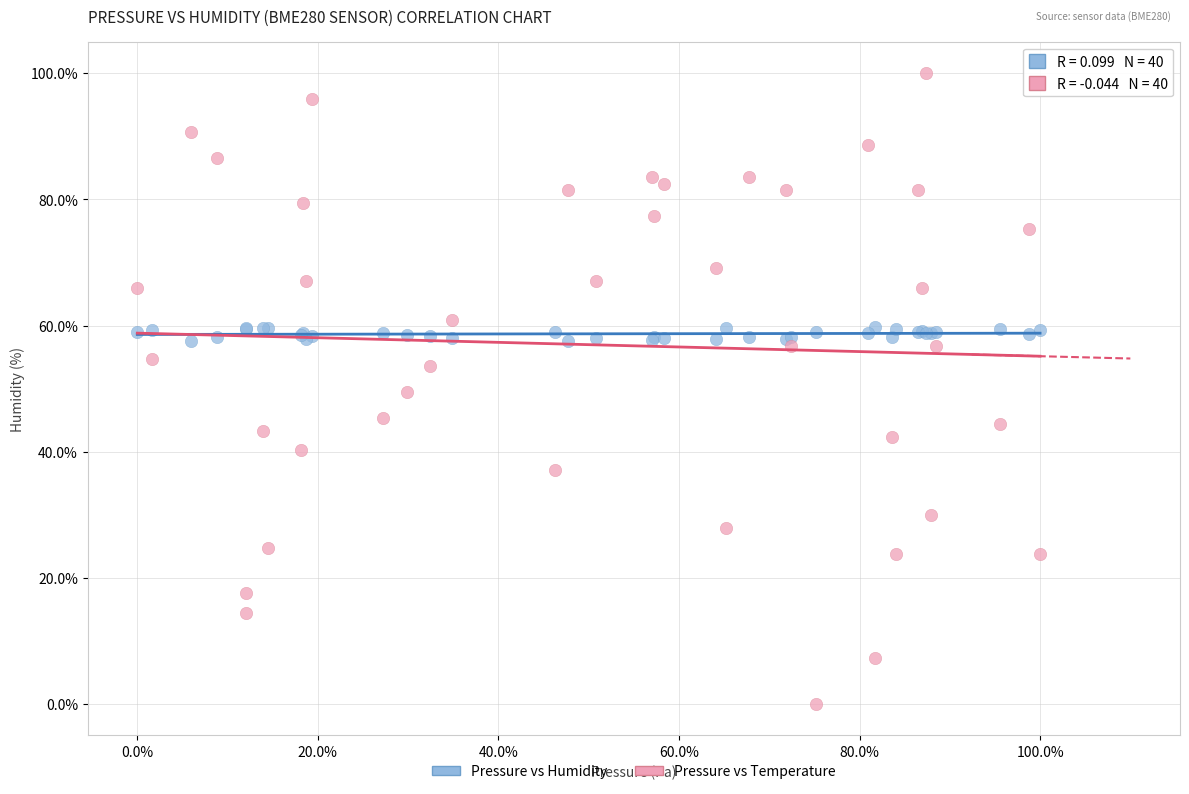

What is the X range (max minus min) for the scatter plot?

100.0